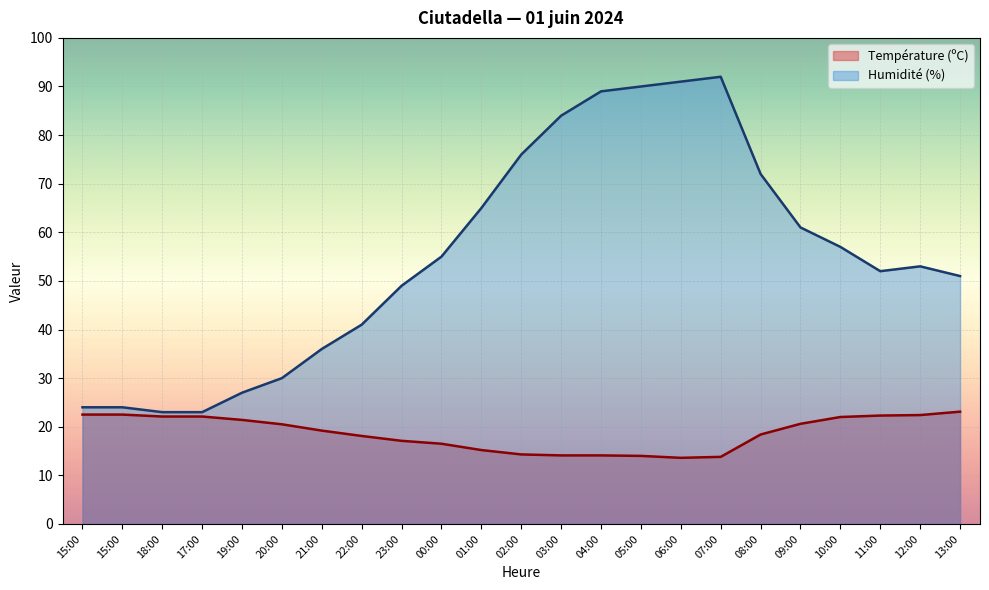

The Humidité (%) series shows 55.0 at 00:00. True or false?

True